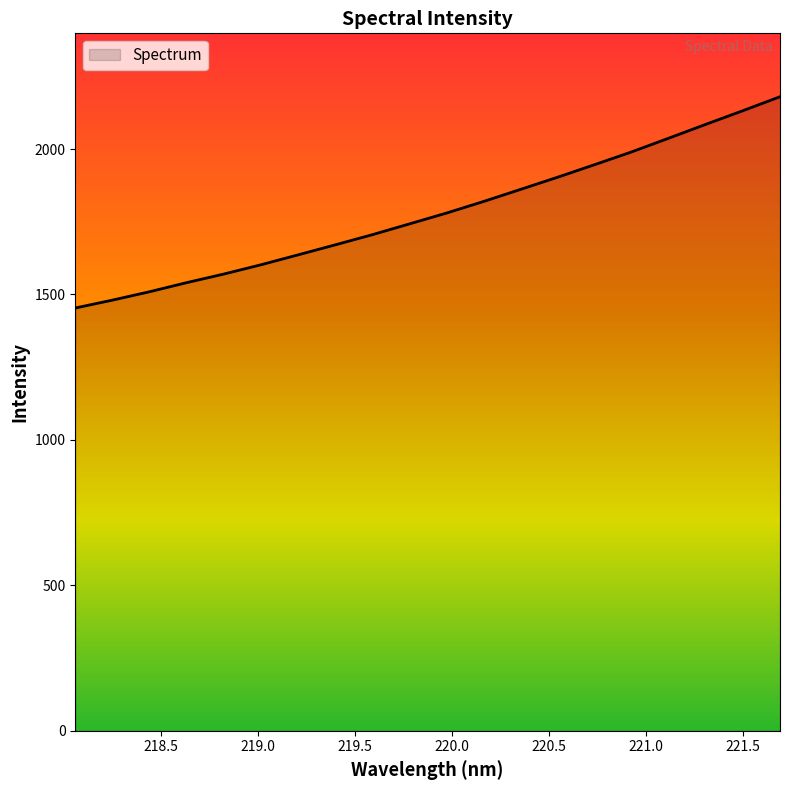

What is the greatest value displayed?

2179.8